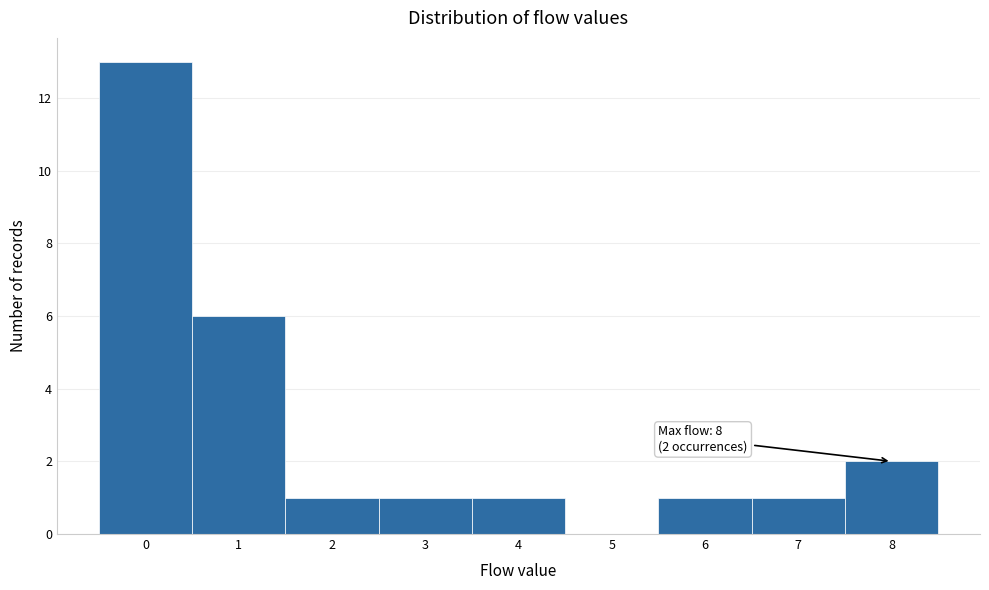

Over which range of the x-axis is the bar tallest?

-0.5 to 0.5